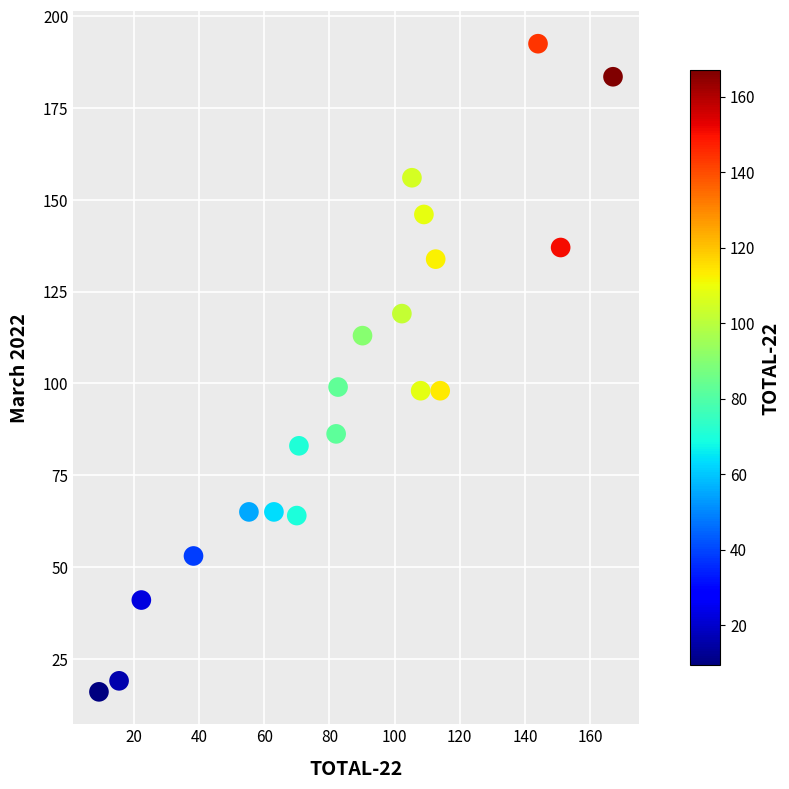

What is the range of Y values (max minus min)?

176.5